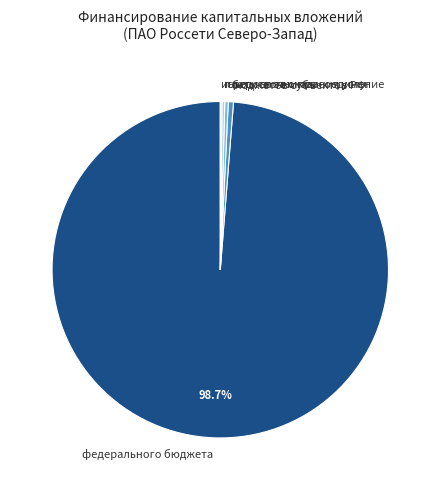

Which slice represents more than half of the pie?

федерального бюджета